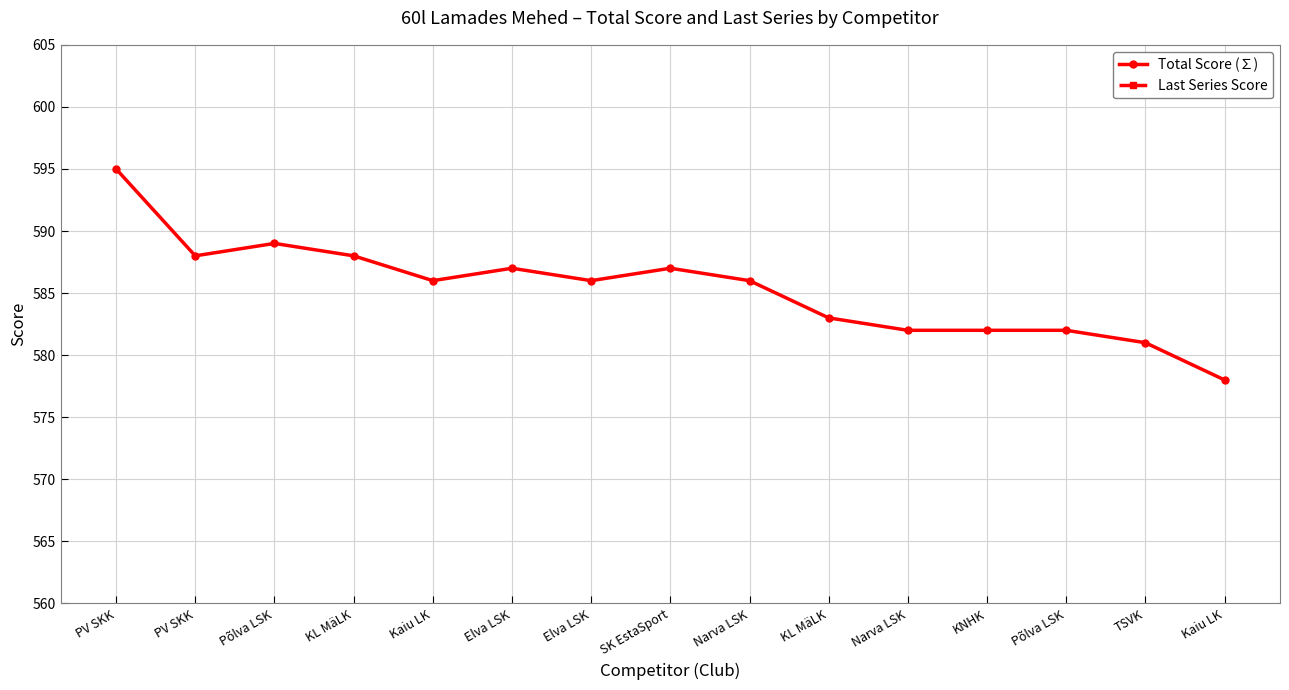

List the series in order of their peak value, lowest first.

Last Series Score, Total Score (∑)